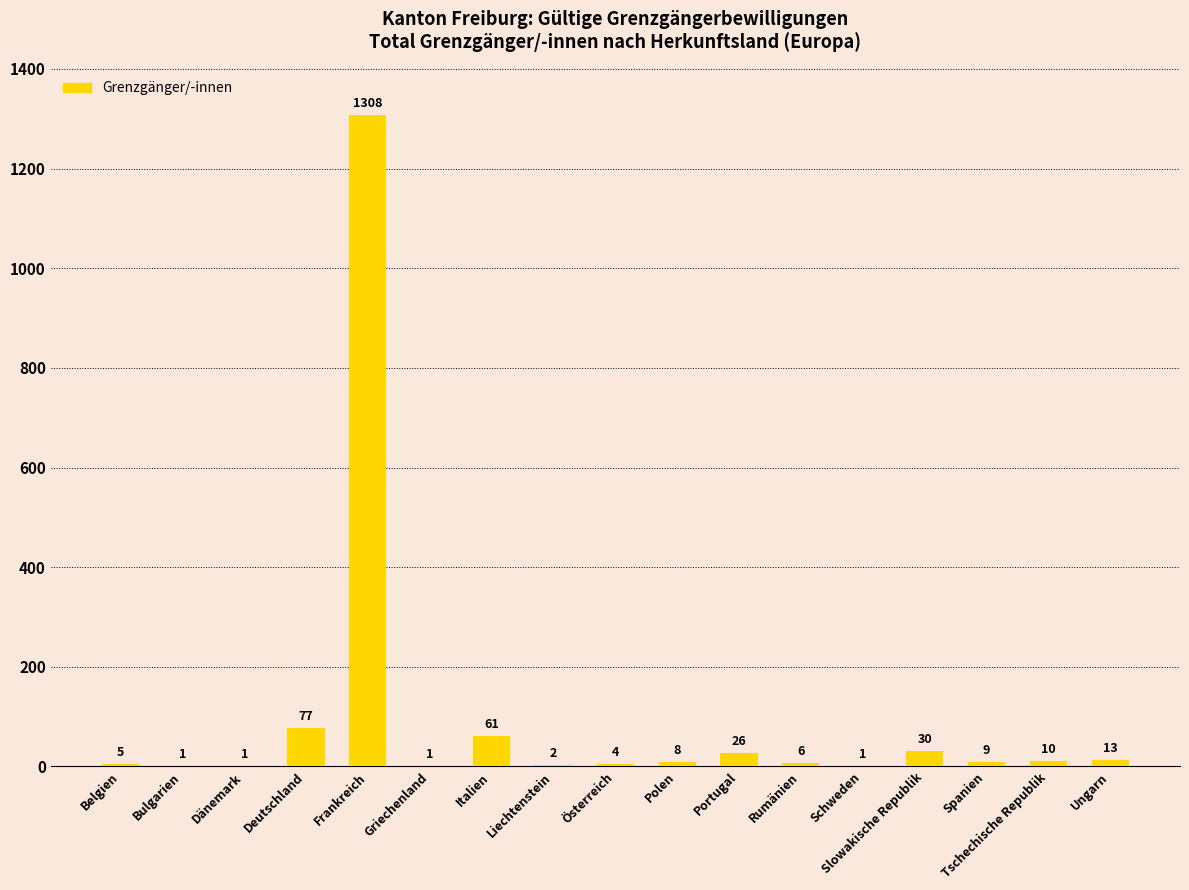

At which category does the chart reach its peak across all series?

Frankreich